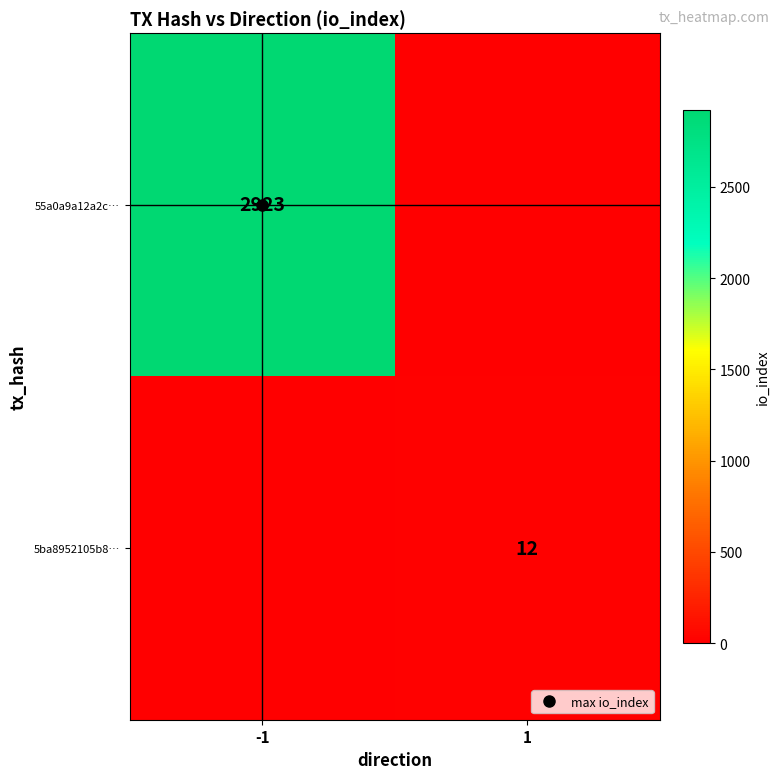

How many series are shown in this chart?

2